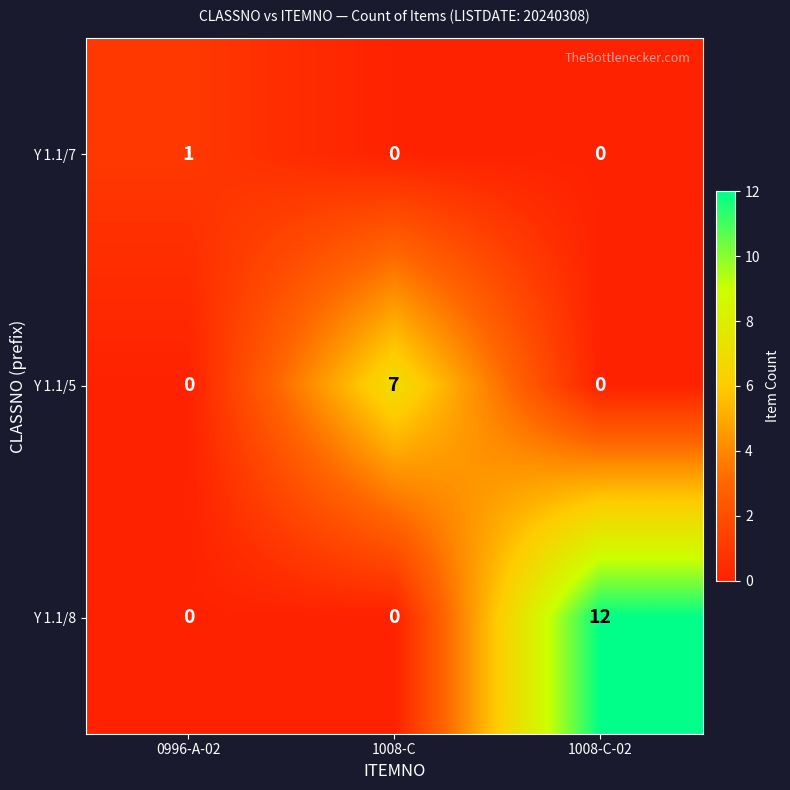

Which series has the widest spread of values?

Y 1.1/8